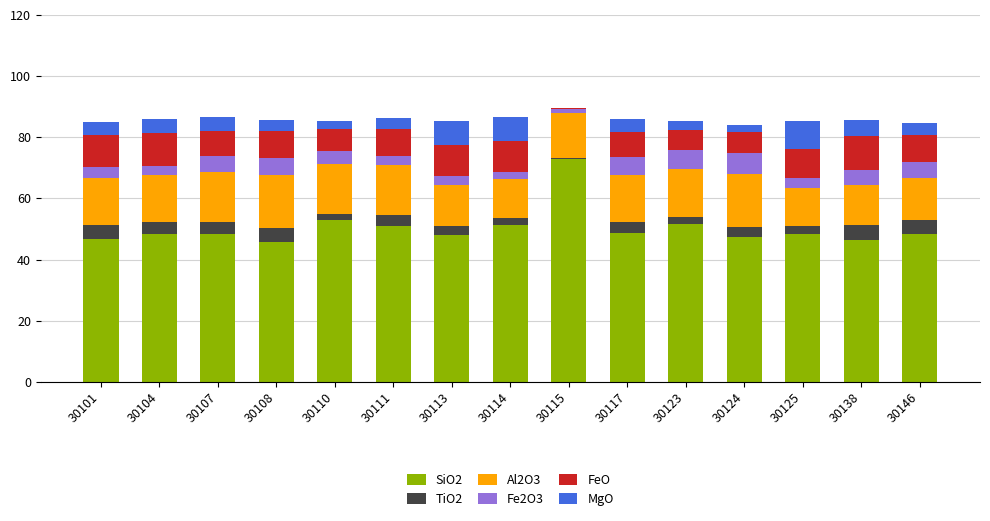

What is the sum of the SiO2 values at 30114 and 30146?

99.7